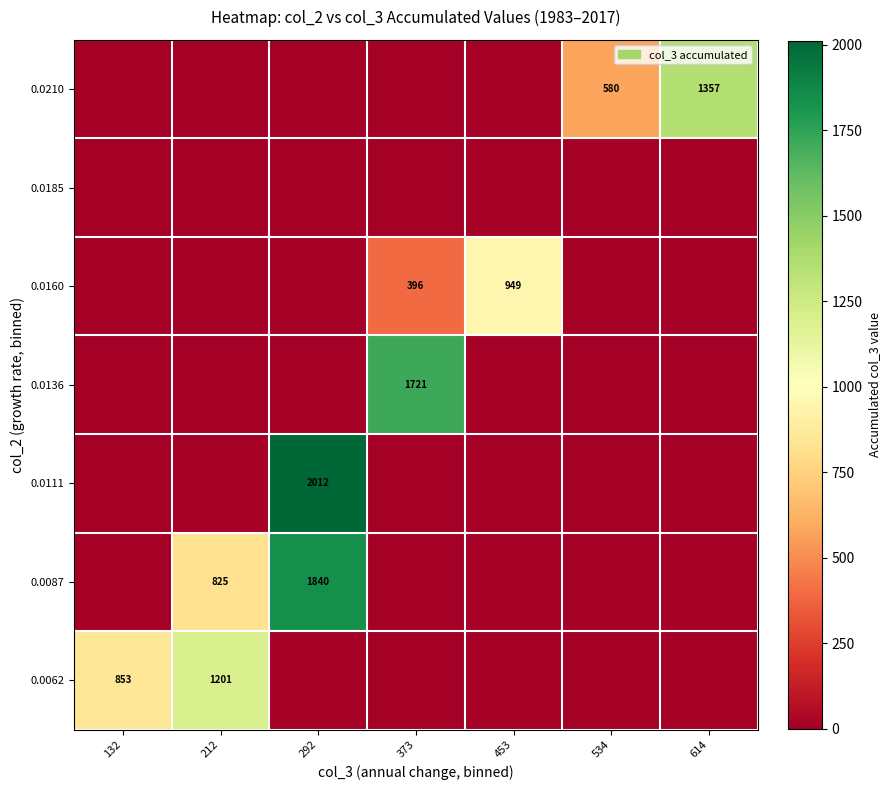

Is it true that 0.0210 equals 810 at 534?

False